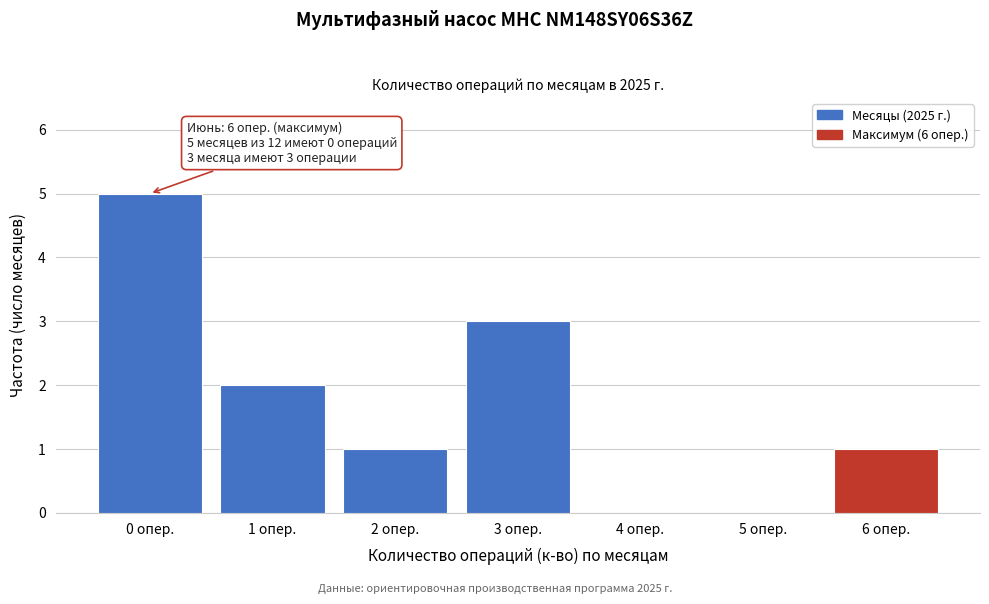

Reading right to left, what are all the values shown in this chart?

6 опер.=1	5 опер.=0	4 опер.=0	3 опер.=3	2 опер.=1	1 опер.=2	0 опер.=5